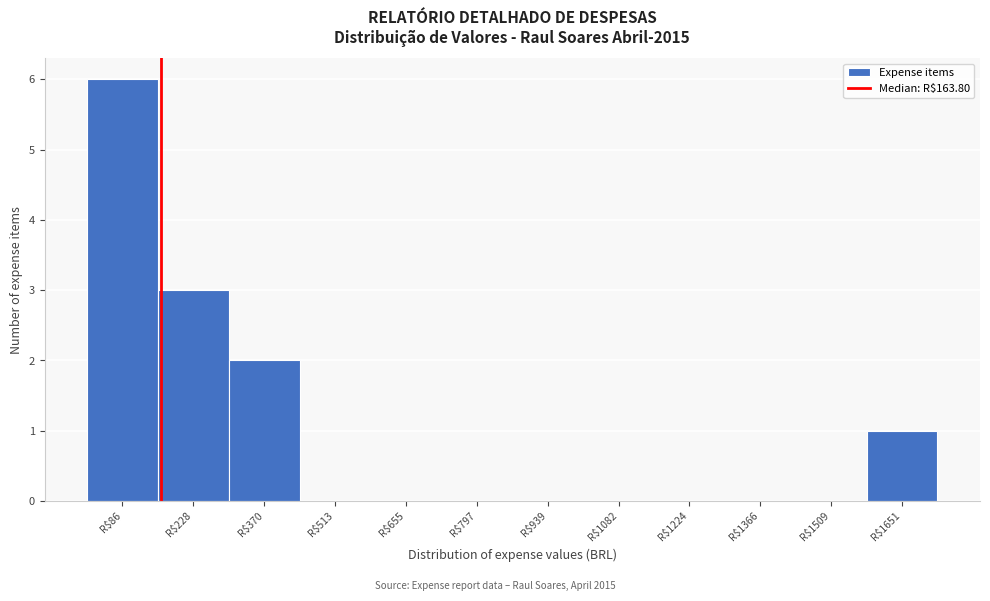

Reading left to right, list every bar in this chart as the range it spans on the x-axis followed by its height. Neither the bar edges nor the heights are printed on the chart, so give them approximately, as read against the axes.

20 to 160: 6
160 to 300: 3
300 to 440: 2
440 to 580: 0
580 to 720: 0
720 to 860: 0
860 to 1020: 0
1020 to 1160: 0
1160 to 1300: 0
1300 to 1440: 0
1440 to 1580: 0
1580 to 1720: 1